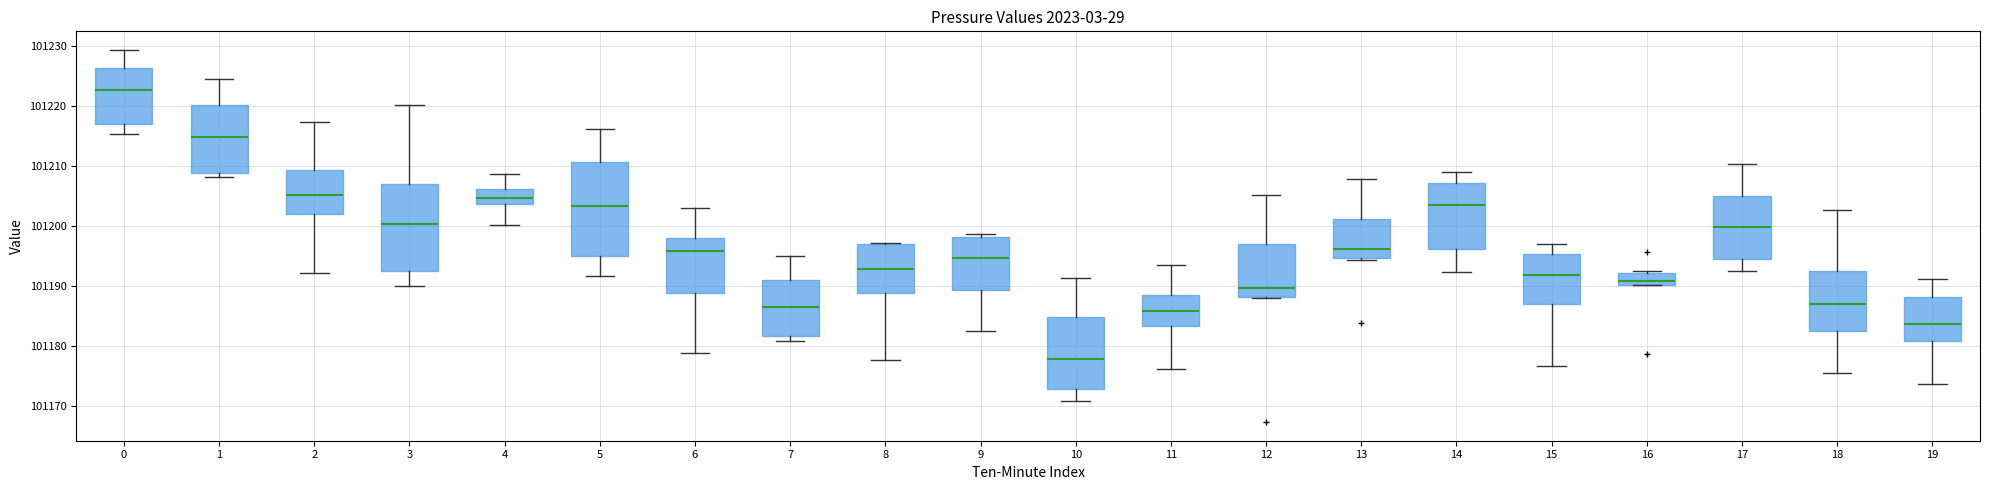

Where does the upper whisker of the box at x = 3 end on the y-axis? The values are not printed on the chart, so give them approximately, as read against the axis.

101220